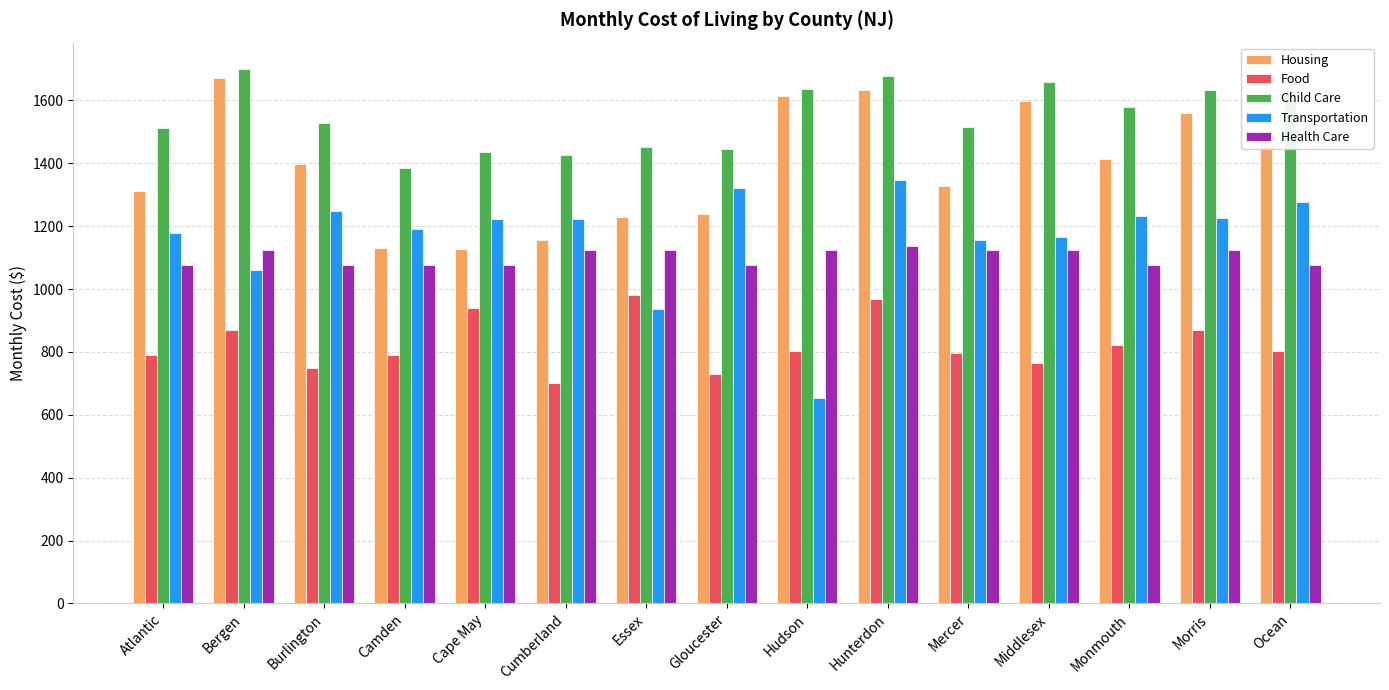

Read the Transportation value at Morris, to the nearest 10.

1230